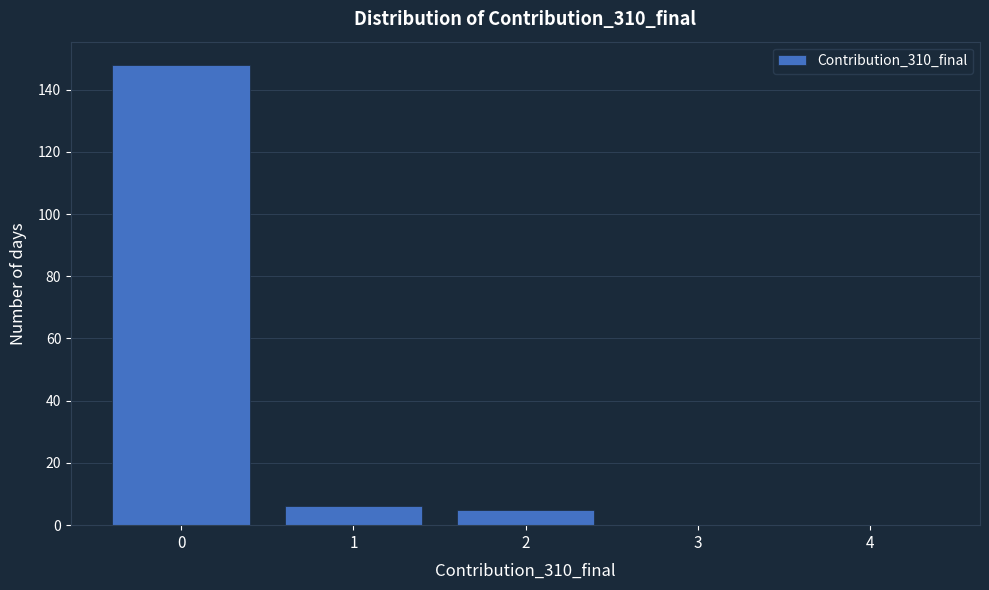

Reading left to right, extract all data points from this chart.

0=148	1=6	2=5	3=0	4=0